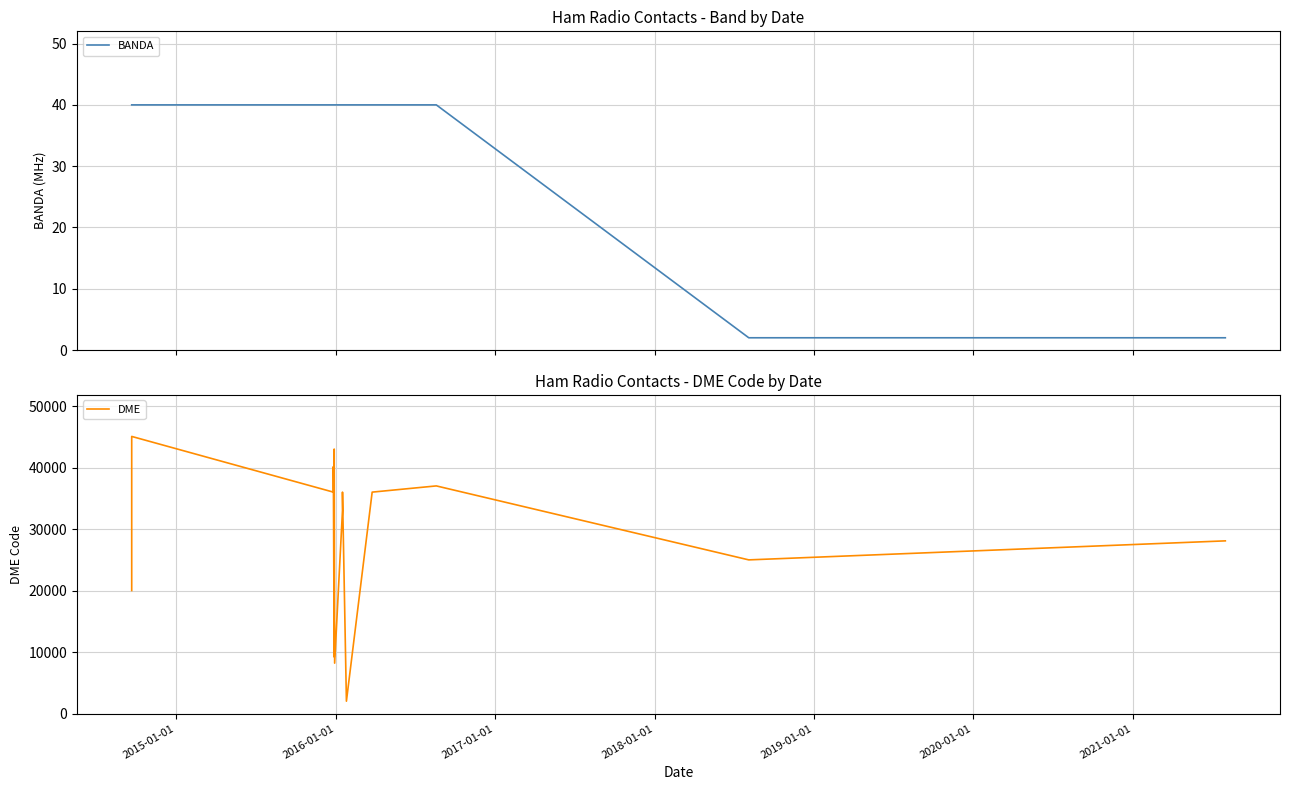

Rank the series by their maximum value, from highest to lowest.

DME, BANDA